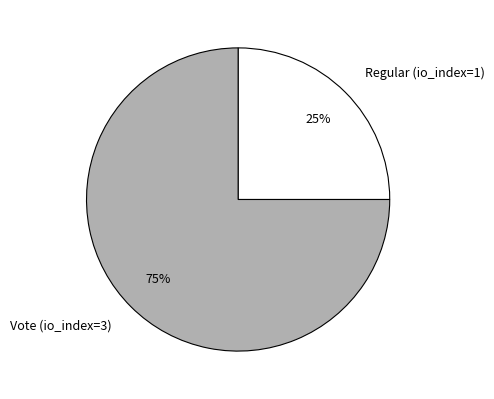

Which has a higher value, Vote (io_index=3) or Regular (io_index=1)?

Vote (io_index=3)